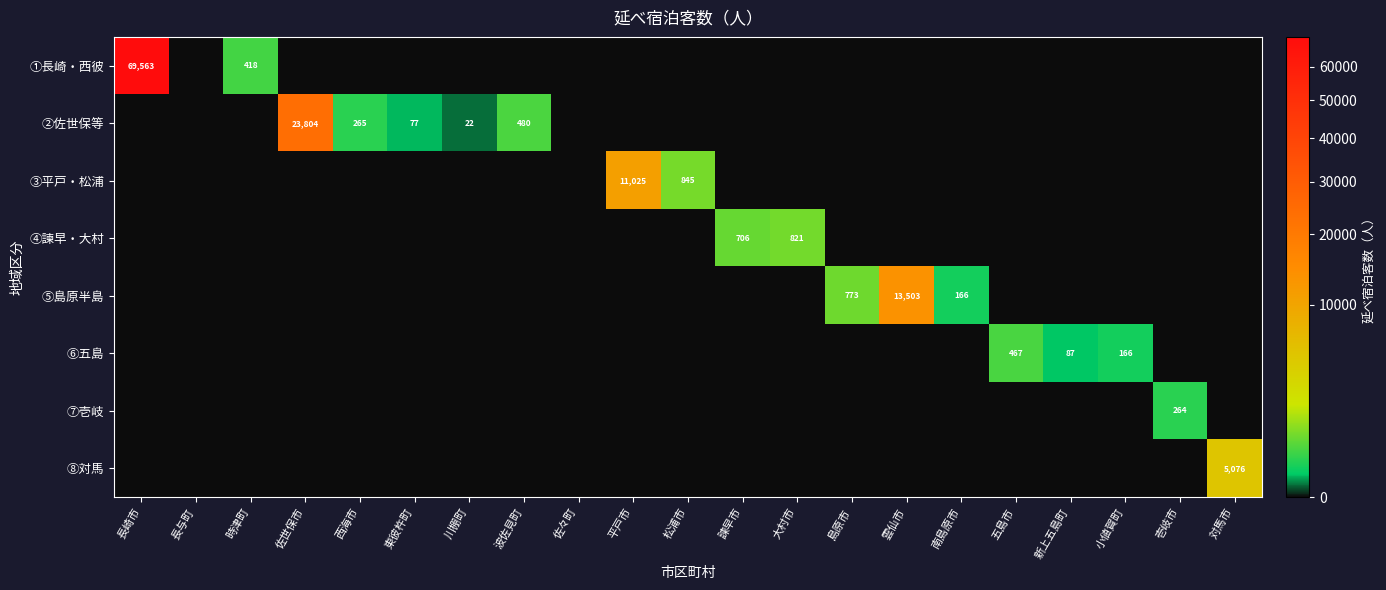

Is it true that ②佐世保等 equals 265 at 西海市?

True